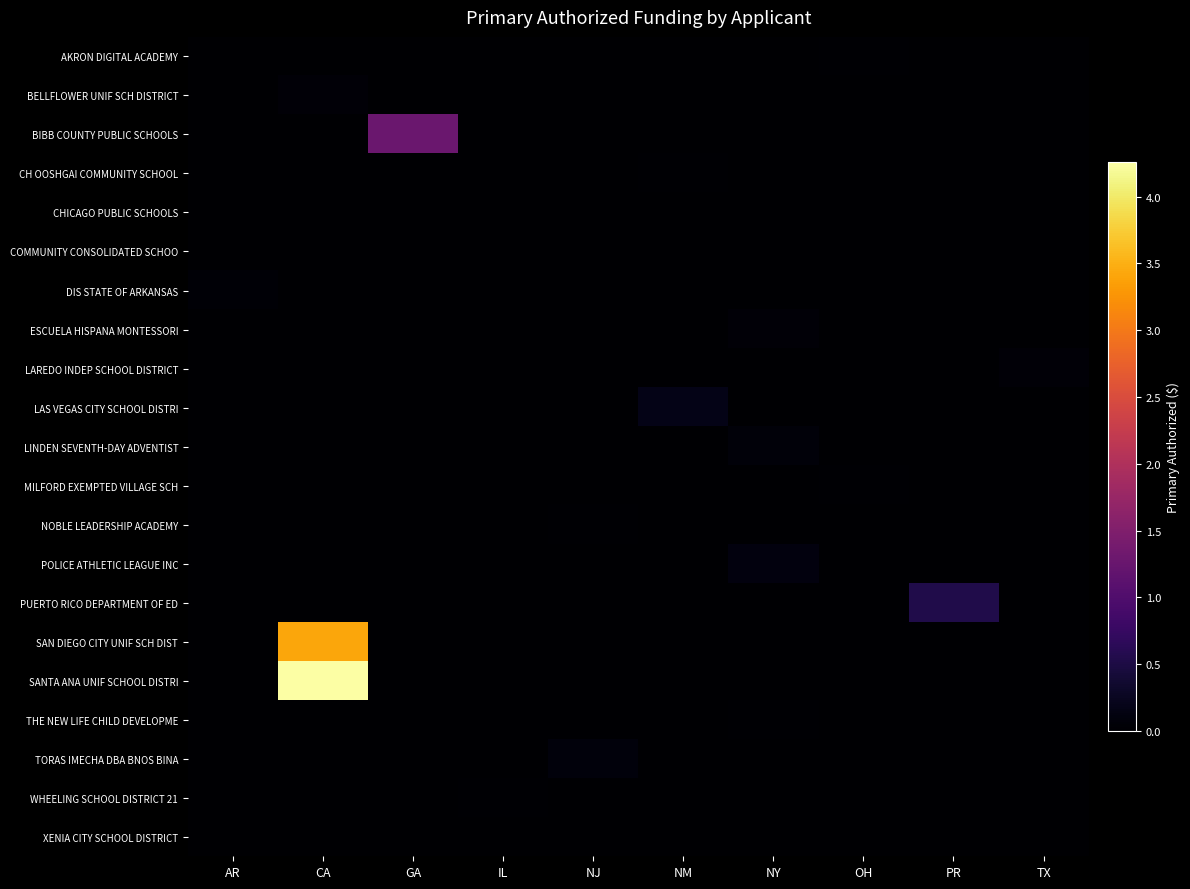

Which category has the highest value across all series?

CA